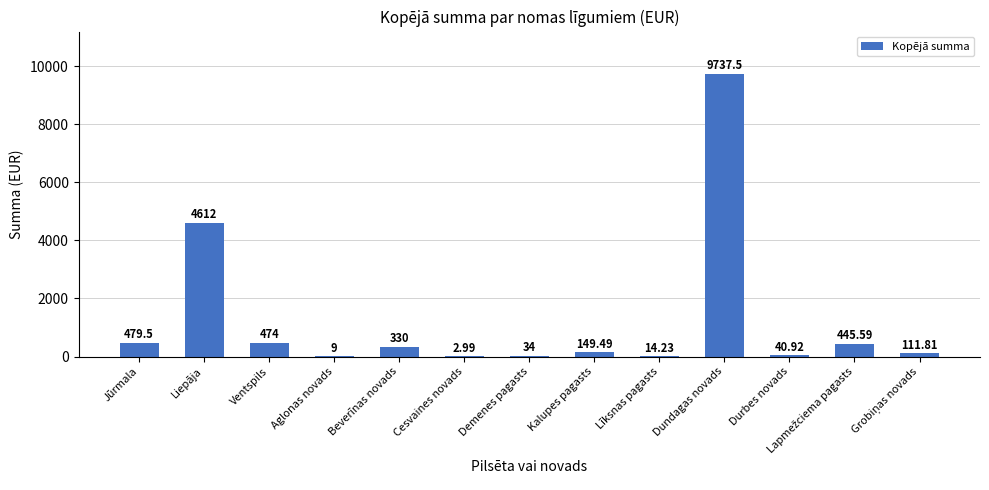

At which label does the data first exceed 149?

Jūrmala